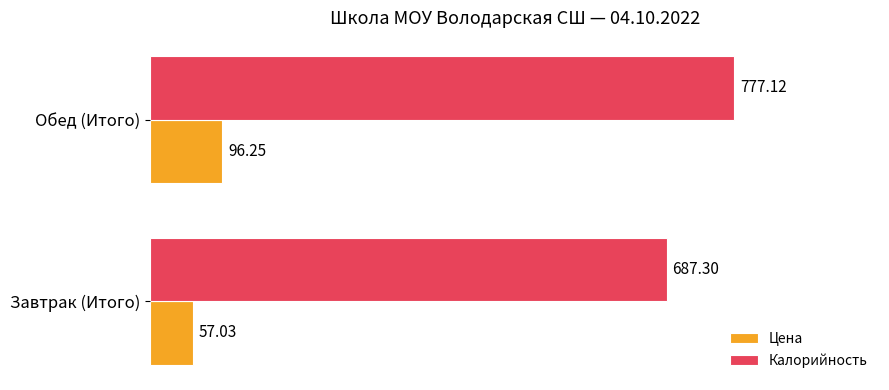

Which label corresponds to the largest value in the chart?

Обед (Итого)